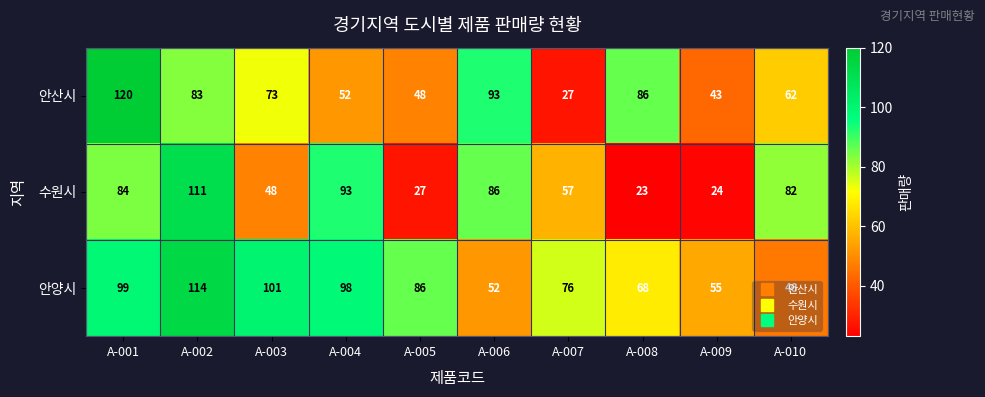

How many values in the 안양시 series are below 86?

5